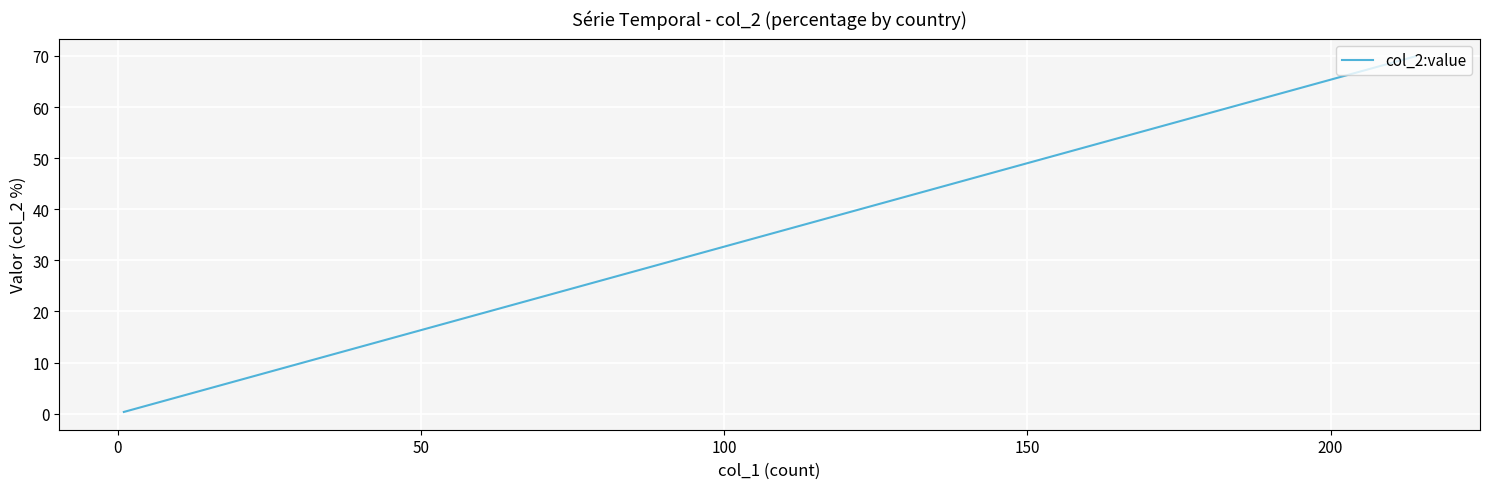

True or false: the data has more than 0 interior local peaks.

False